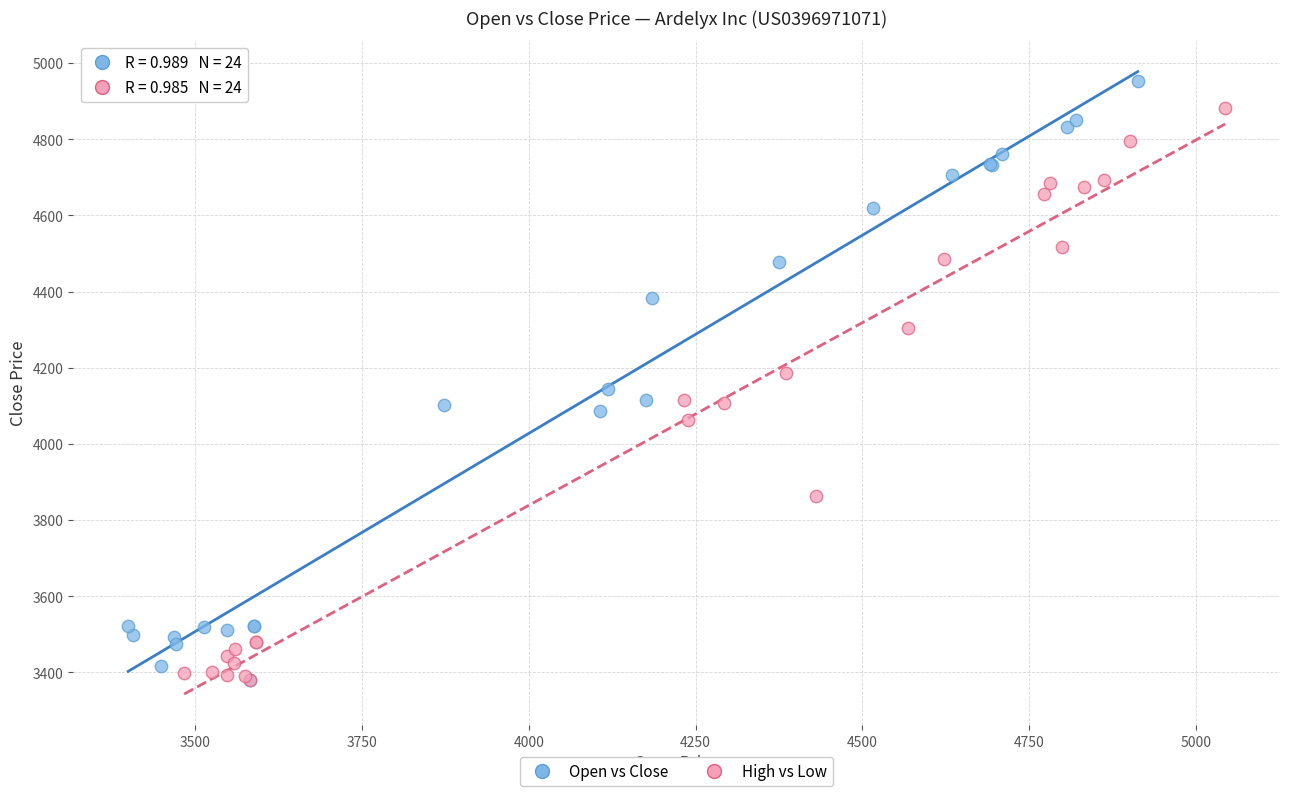

Which series has the widest spread of Y values?

Open vs Close